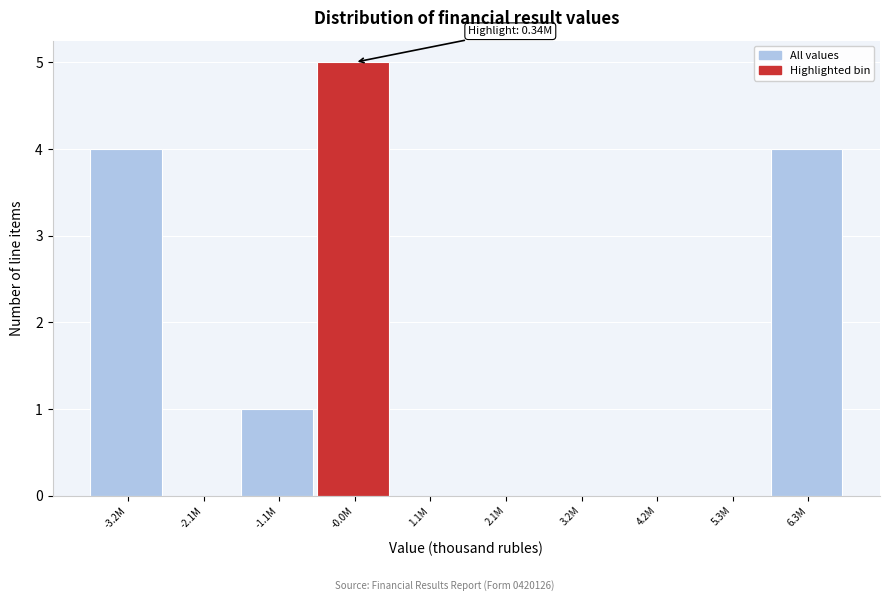

Reading right to left, what are all the values shown in this chart?

6.3M=4	5.3M=0	4.2M=0	3.2M=0	2.1M=0	1.1M=0	-0.0M=5	-1.1M=1	-2.1M=0	-3.2M=4